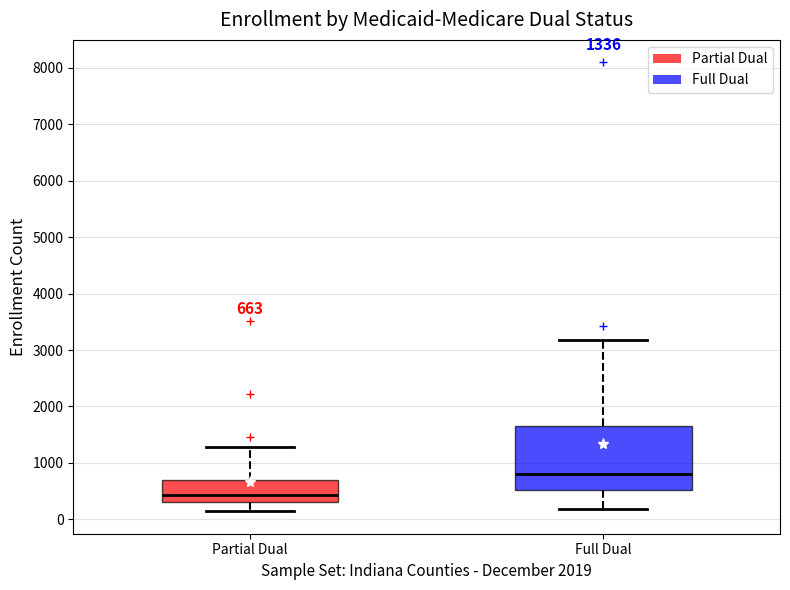

Which box's median line is the lowest?

Partial Dual